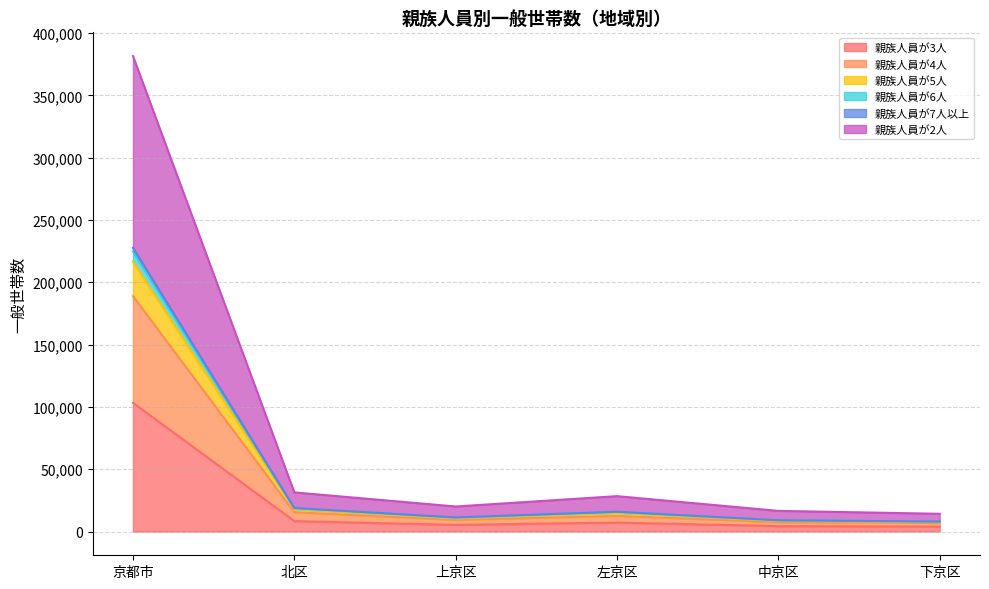

At which category is the sum across all series the highest?

京都市